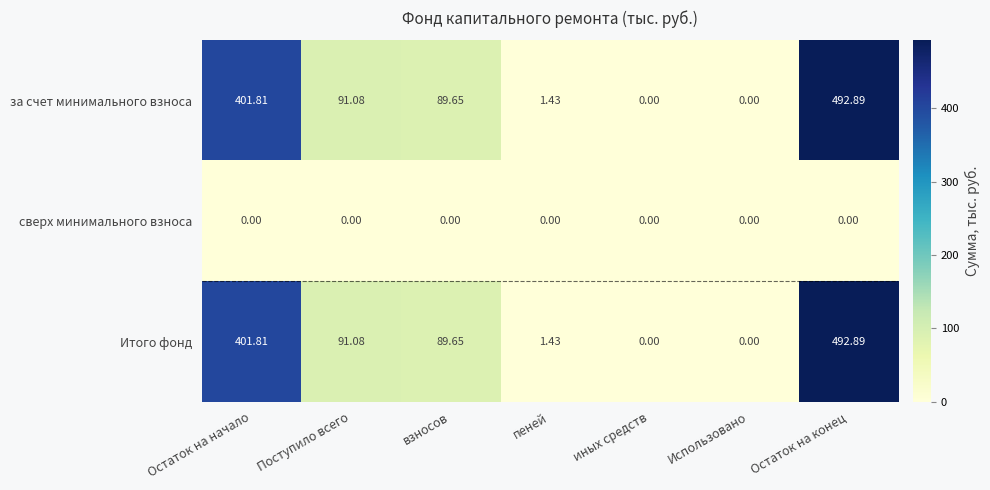

Which category has the highest value across all series?

Остаток на конец